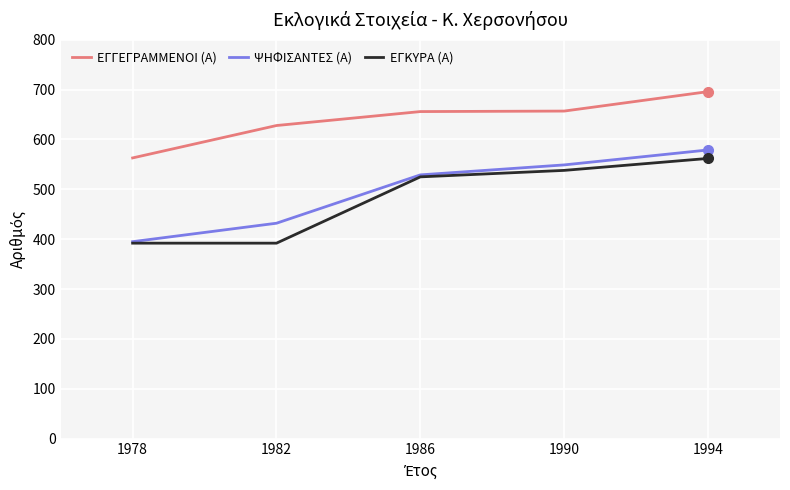

True or false: ΨΗΦΙΣΑΝΤΕΣ (Α) and ΕΓΓΕΓΡΑΜΜΕΝΟΙ (Α) intersect in this chart.

False